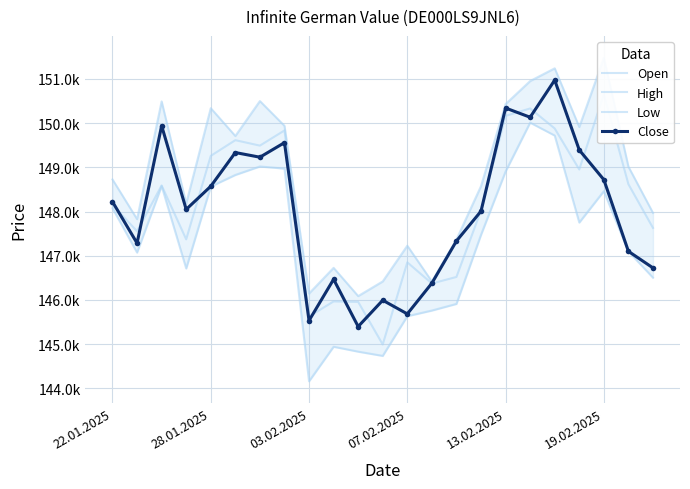

Which series changed the most between 07.02.2025 and 16?

Open